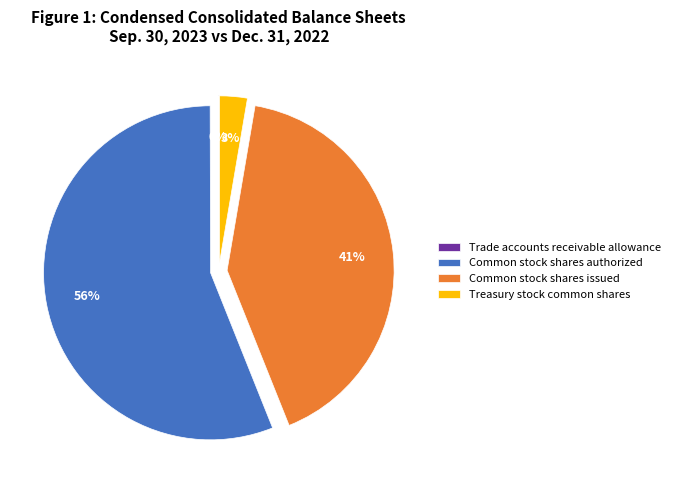

The Common stock shares authorized slice represents 56% of the pie. True or false?

True